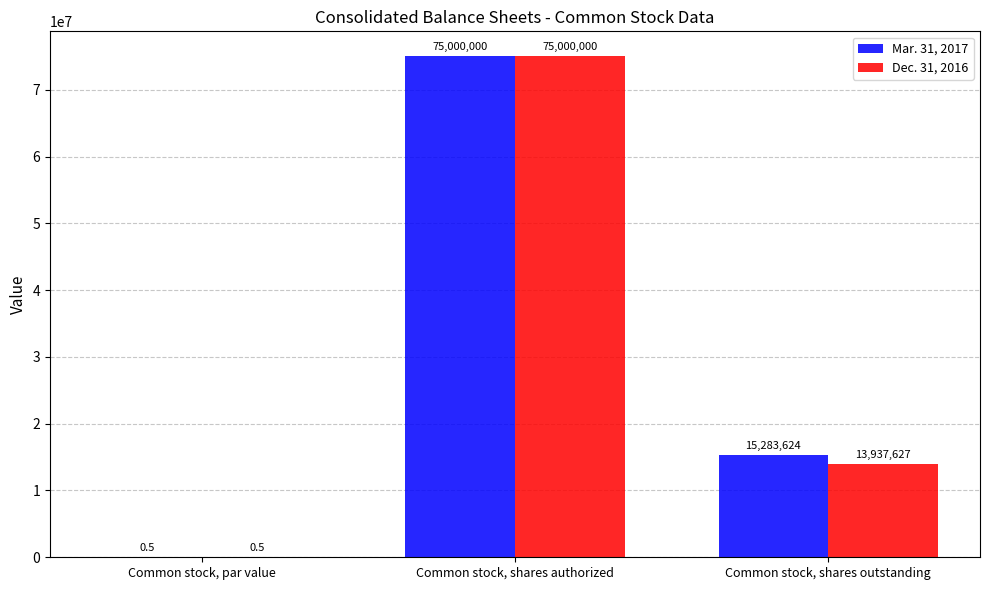

Count the number of data series in this chart.

2